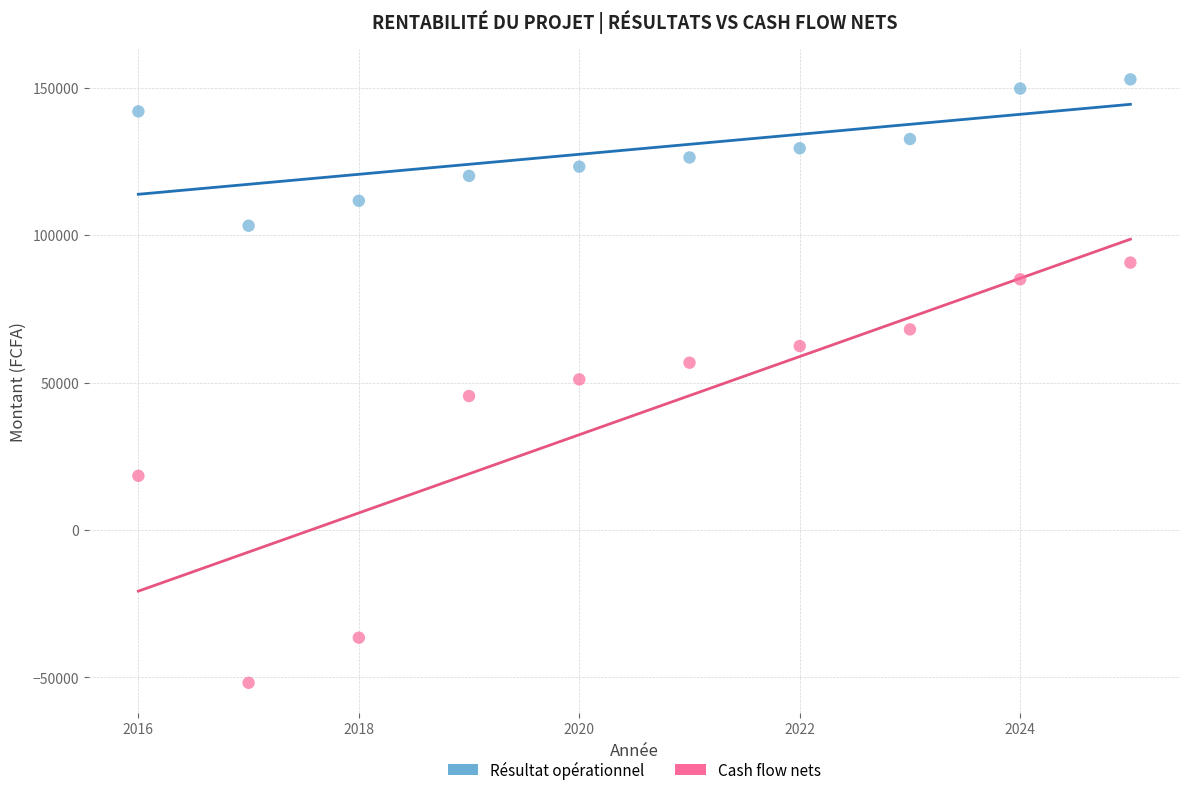

What are all the series names shown in the legend?

Résultat opérationnel, Cash flow nets